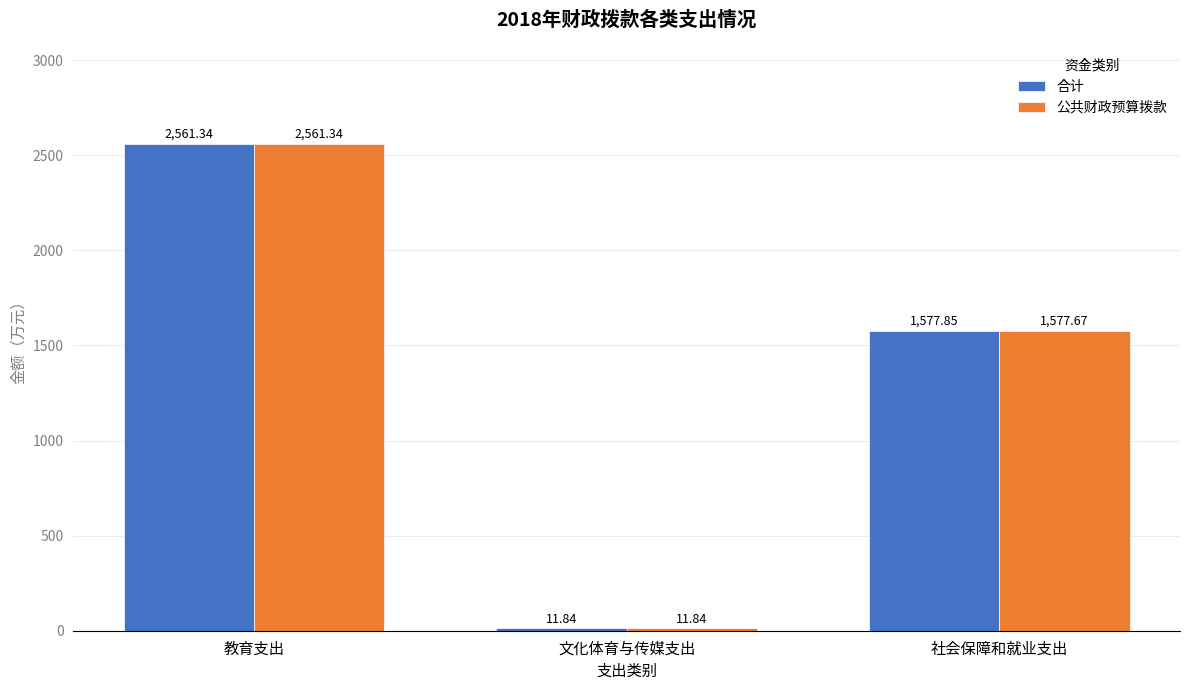

Rank the categories by 公共财政预算拨款 value from lowest to highest.

文化体育与传媒支出, 社会保障和就业支出, 教育支出